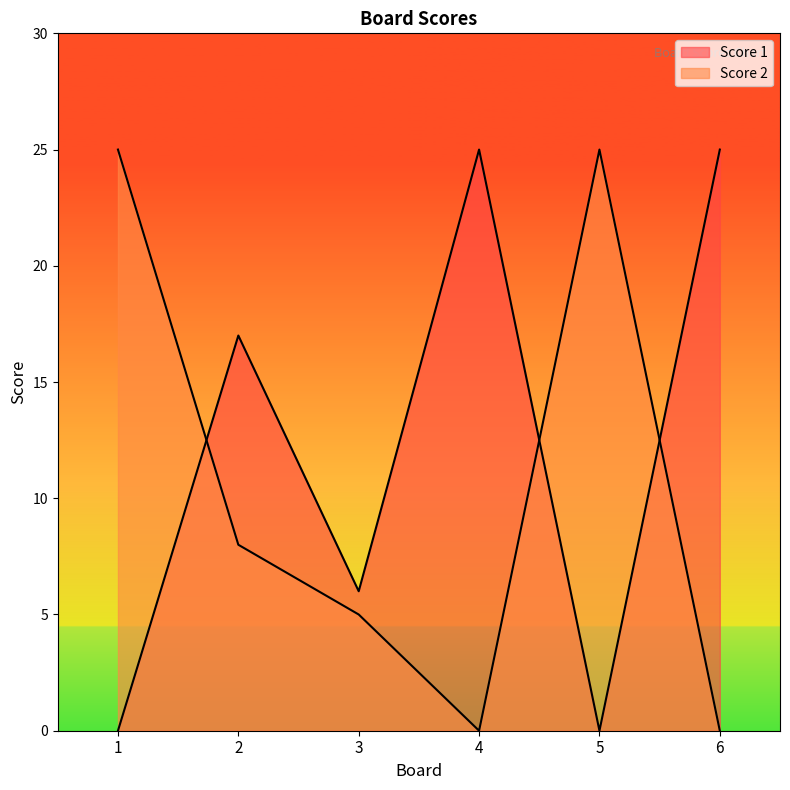

Which series has the largest total across all categories?

Score 1